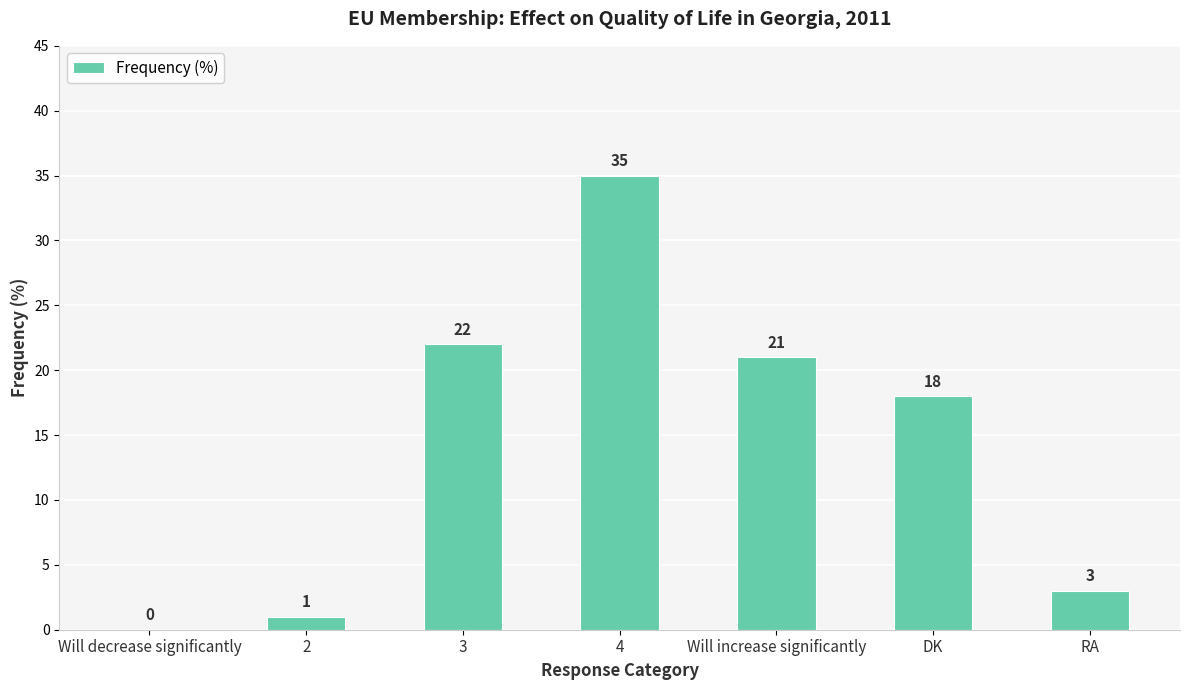

How many series are shown in this chart?

1